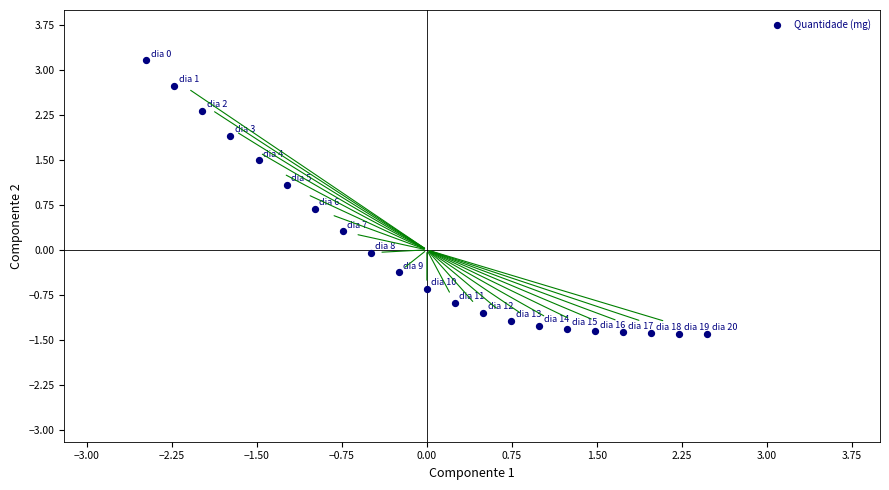

What is the range of Y values (max minus min)?

4.6